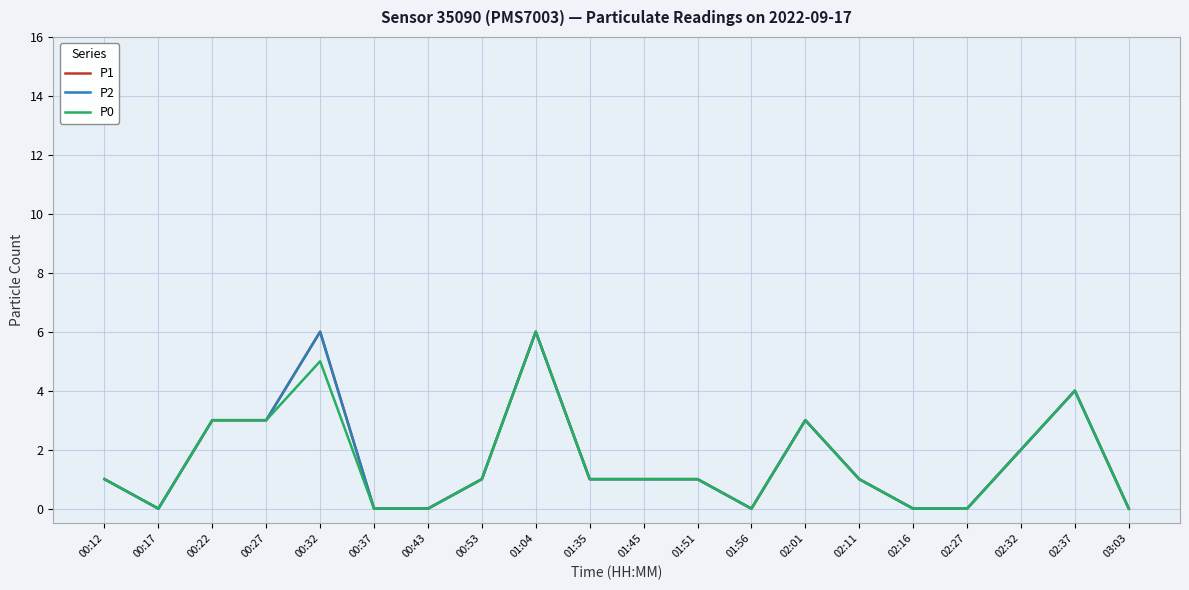

What is the difference between the second highest and second lowest values in the P0 series?

5